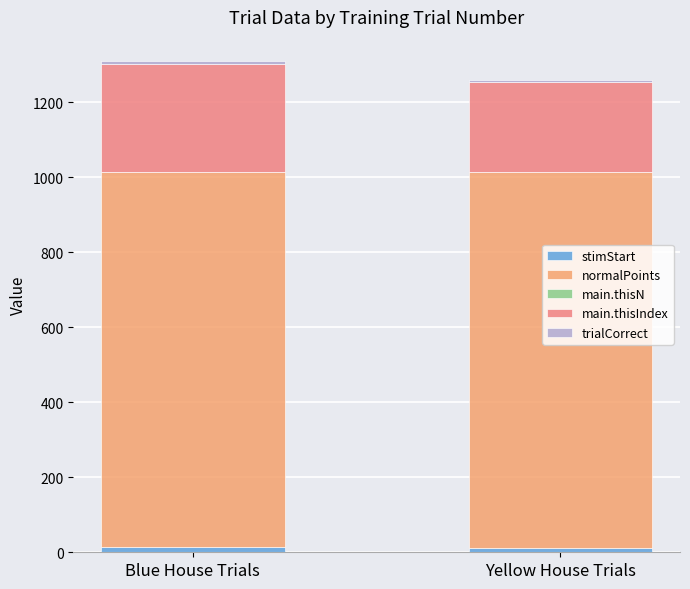

Count the number of data series in this chart.

4